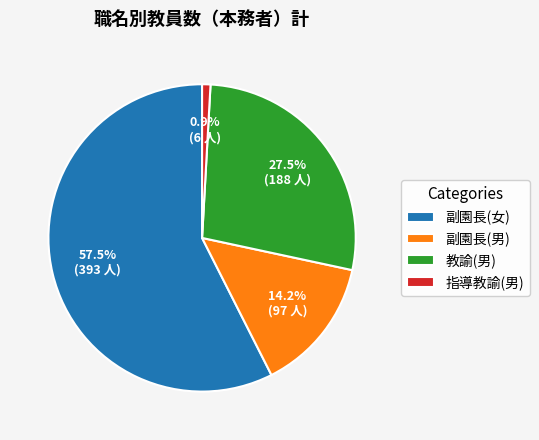

How many slices are in this pie chart?

4